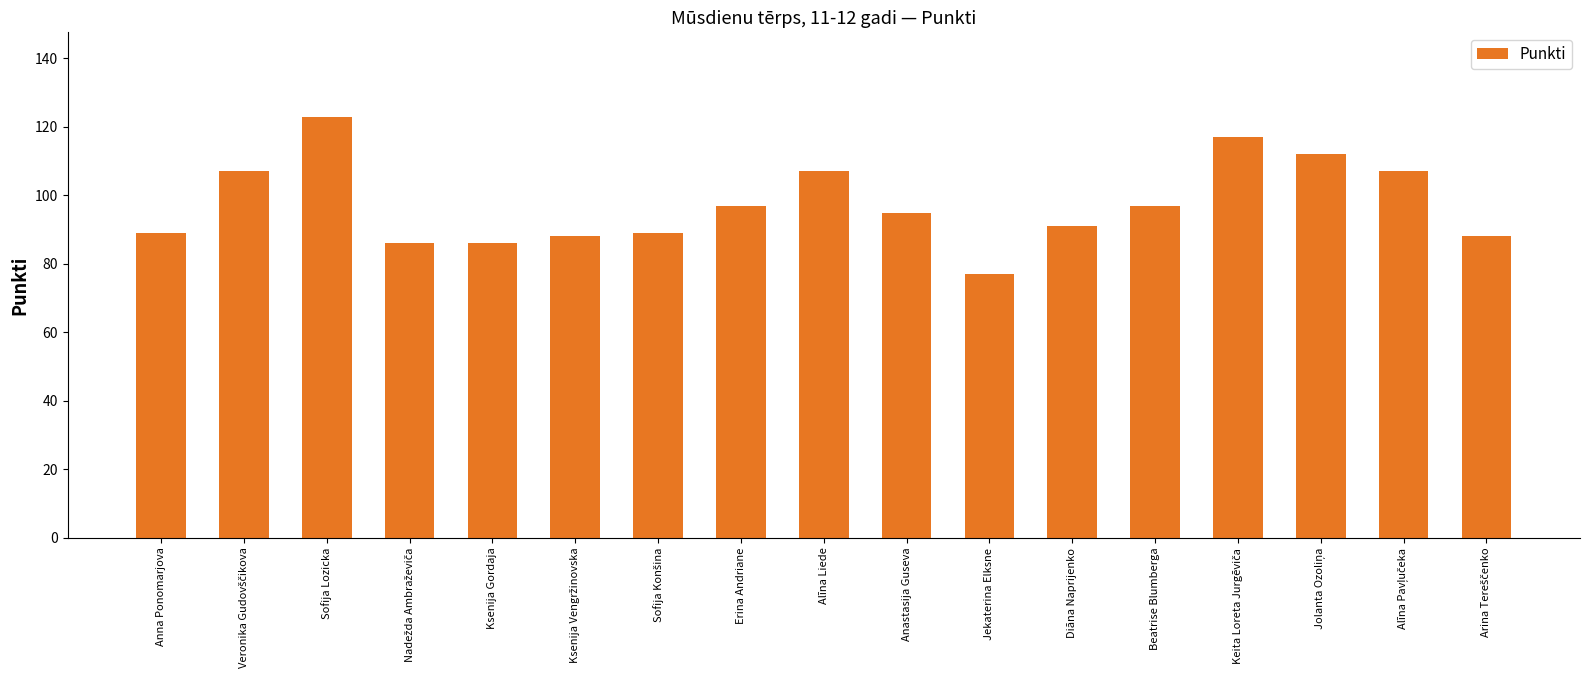

What is the label of the 15th bar from the right?

Sofija Lozicka